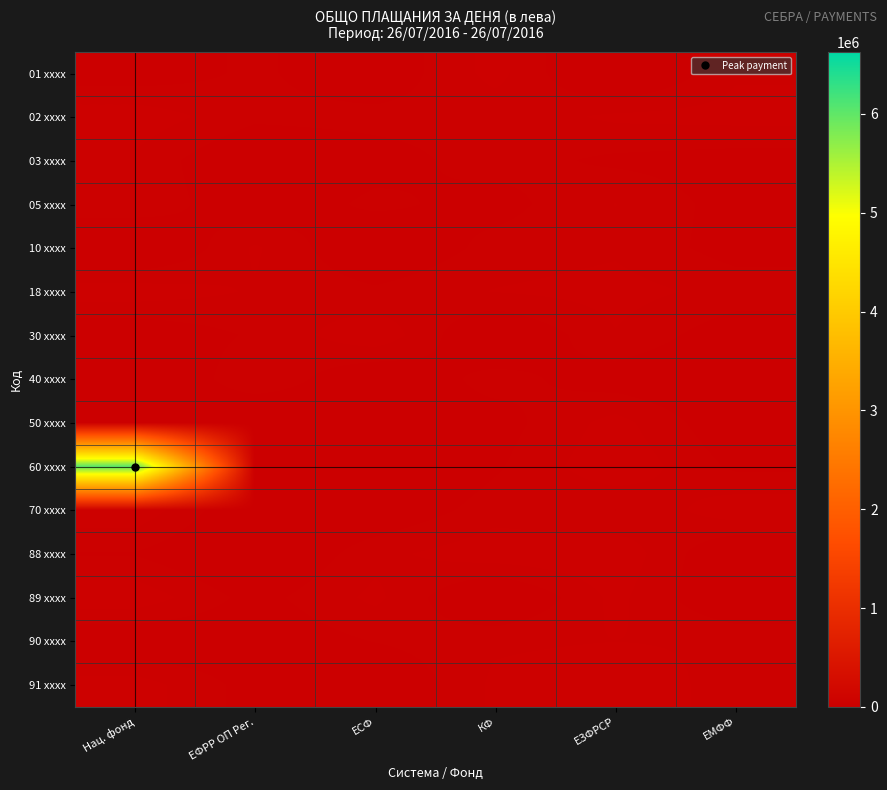

At how many categories does at least one series exceed 2579239?

1